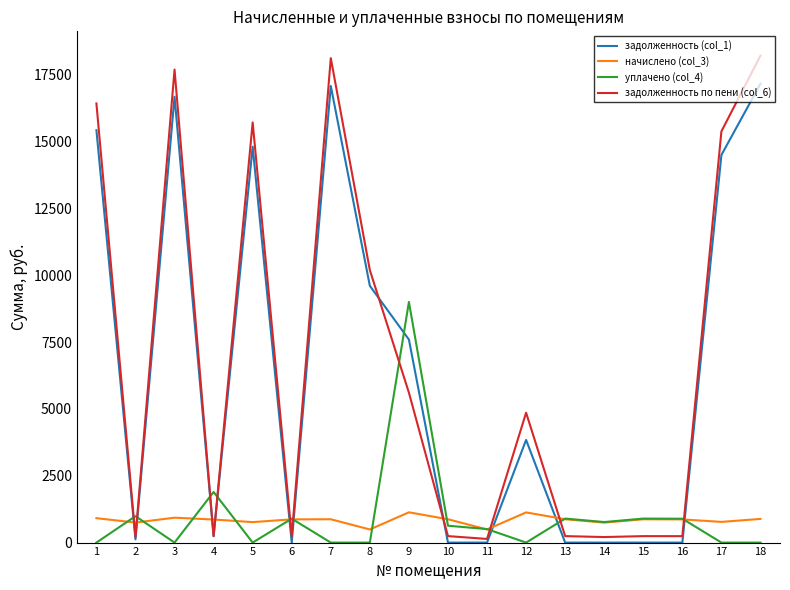

What is the difference between the maximum and minimum values in the уплачено (col_4) series?

9000.0